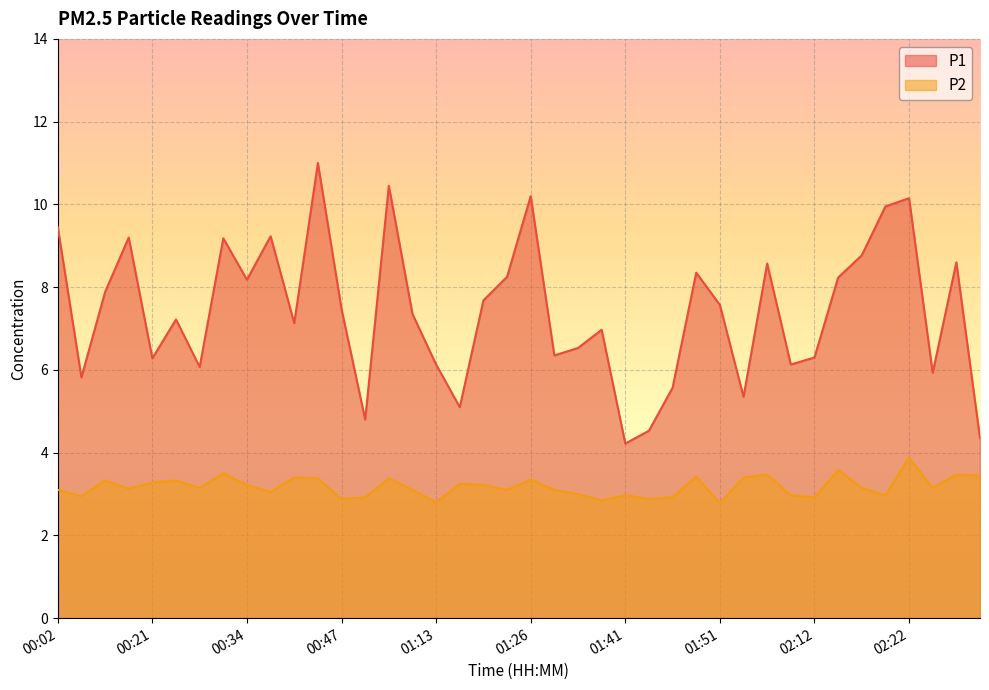

What is the difference between the P2 values at 00:07 and 01:46?

0.4